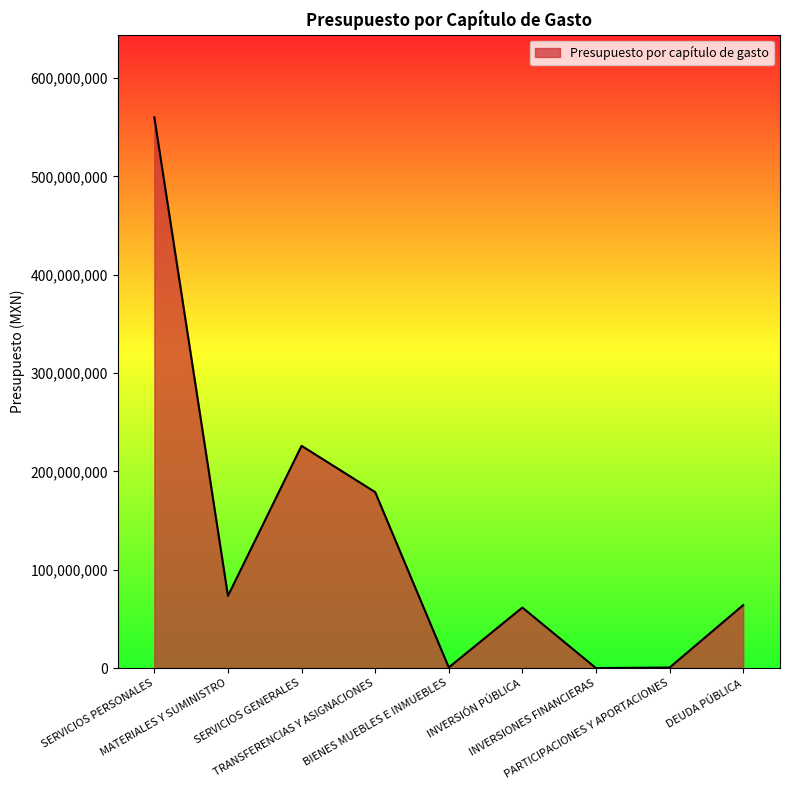

At which category does the data reach its first local valley?

MATERIALES Y SUMINISTRO